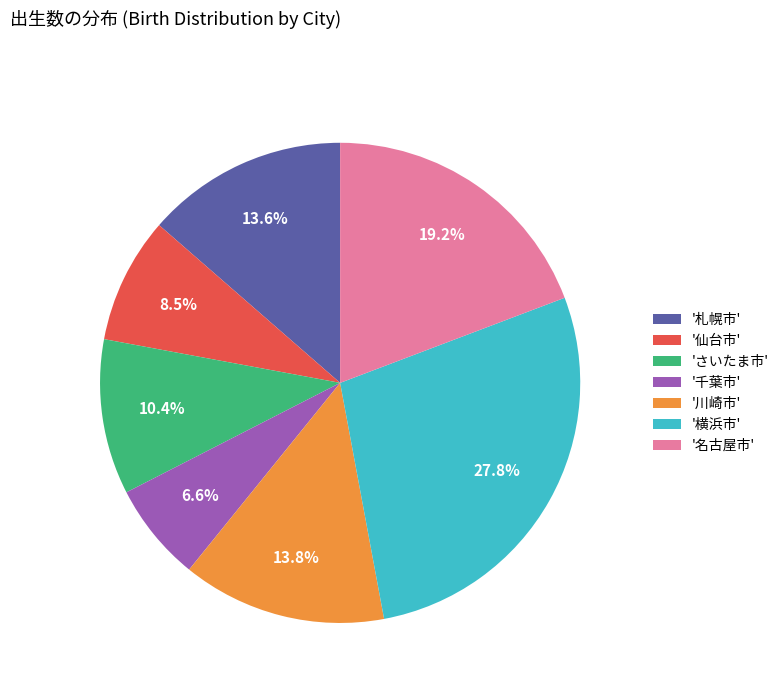

What portion of the pie excludes '横浜市'?

72.2%